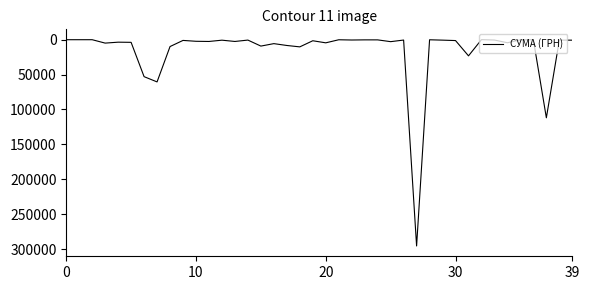

How many lines are shown in the chart?

1